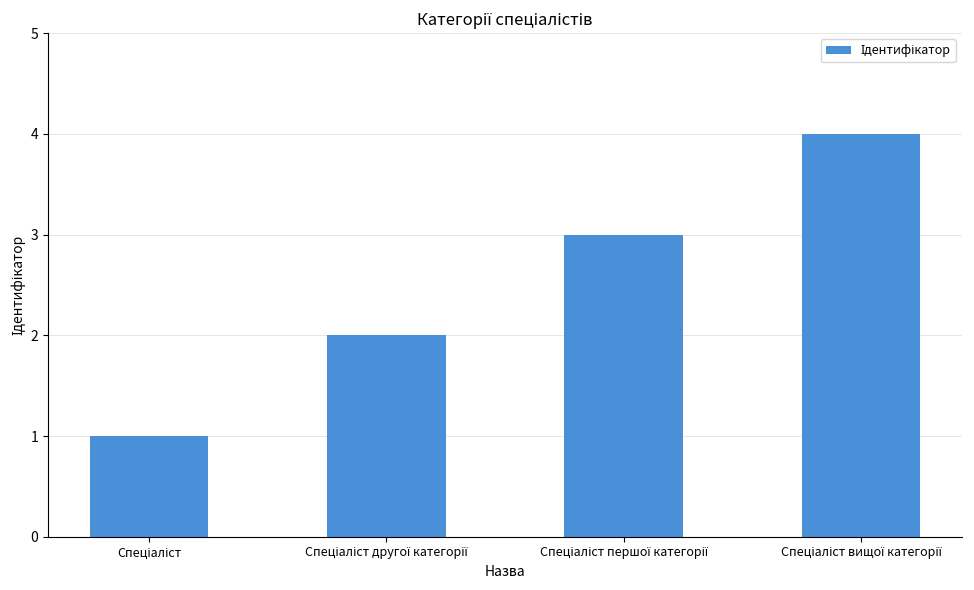

How many distinct data groups are displayed?

1